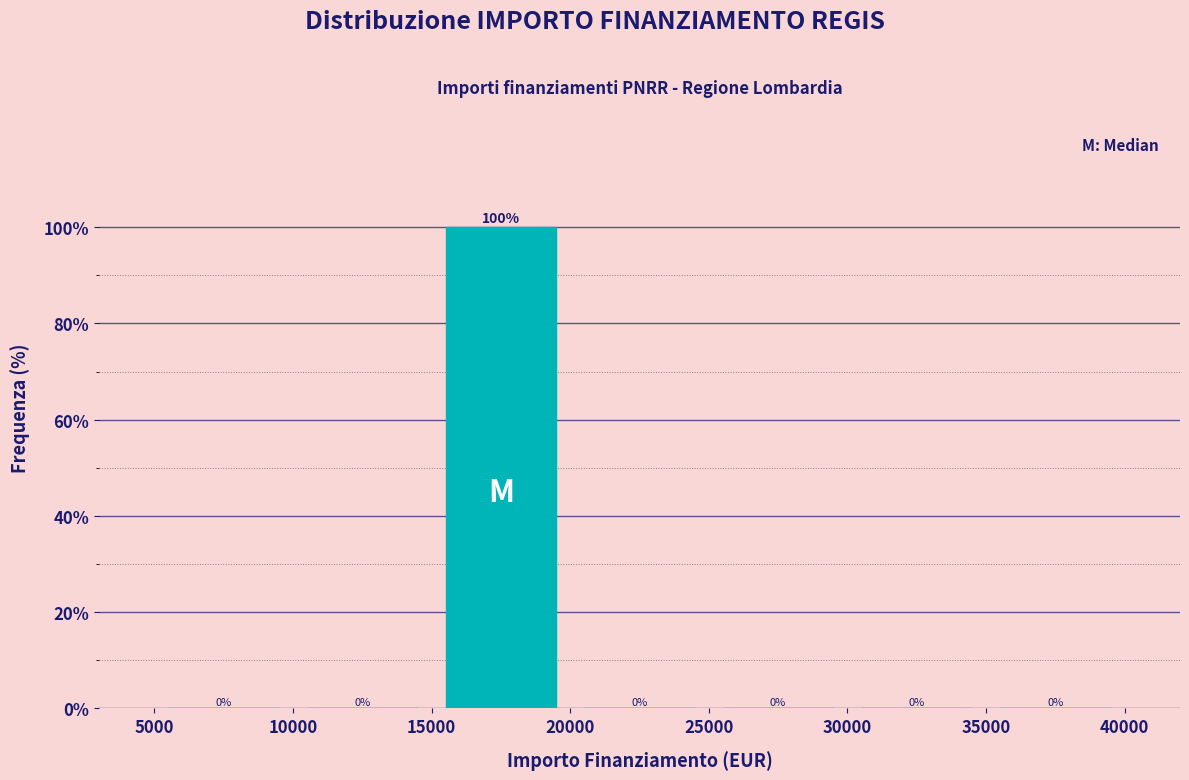

Reading left to right, list every bar in this chart as the range it spans on the x-axis followed by its height.

5000 to 10000: 0
10000 to 15000: 0
15000 to 20000: 100
20000 to 25000: 0
25000 to 30000: 0
30000 to 35000: 0
35000 to 40000: 0